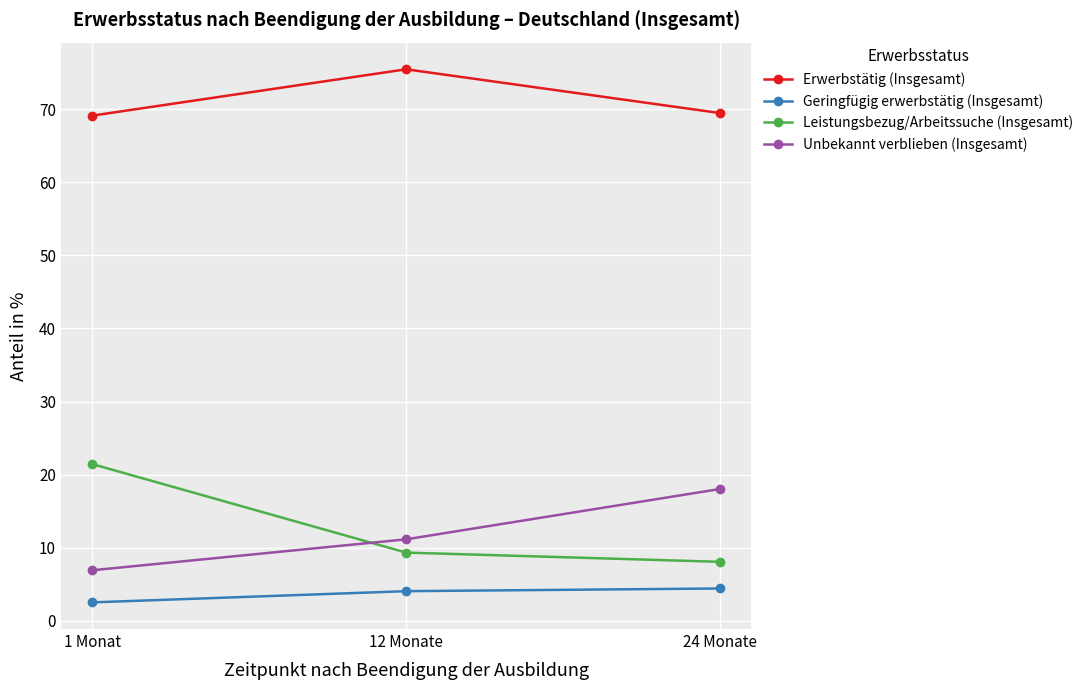

What is the value of the Leistungsbezug/Arbeitssuche (Insgesamt) point at the 2nd from the left?

9.3